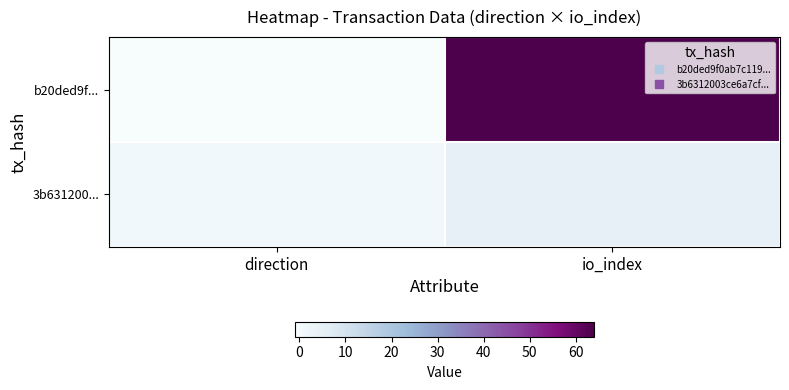

What is the spread (max minus min) of values at direction?

2